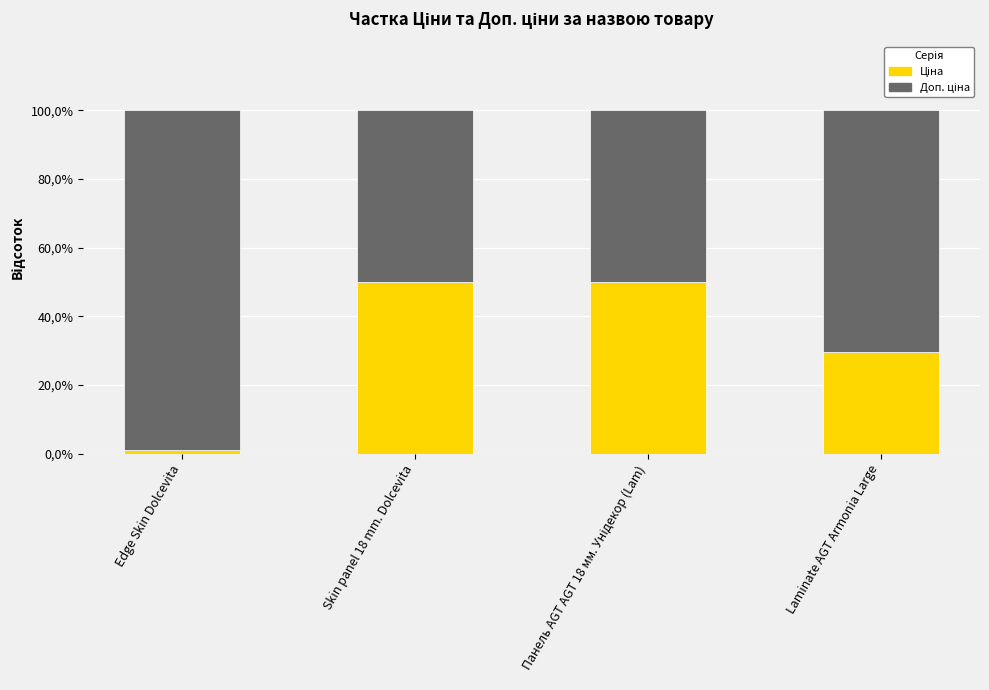

The Доп. ціна series shows 50.0 at Панель AGT AGT 18 мм. Унідекор (Lam). True or false?

True